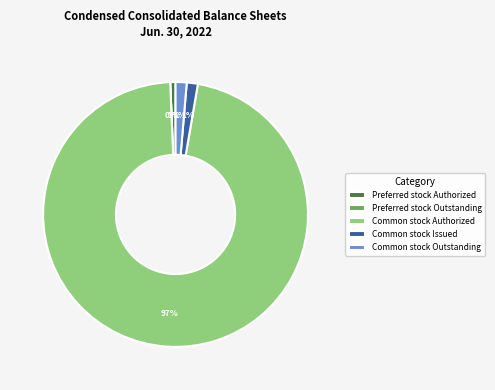

Which has a higher value, Common stock Issued or Common stock Outstanding?

Common stock Issued